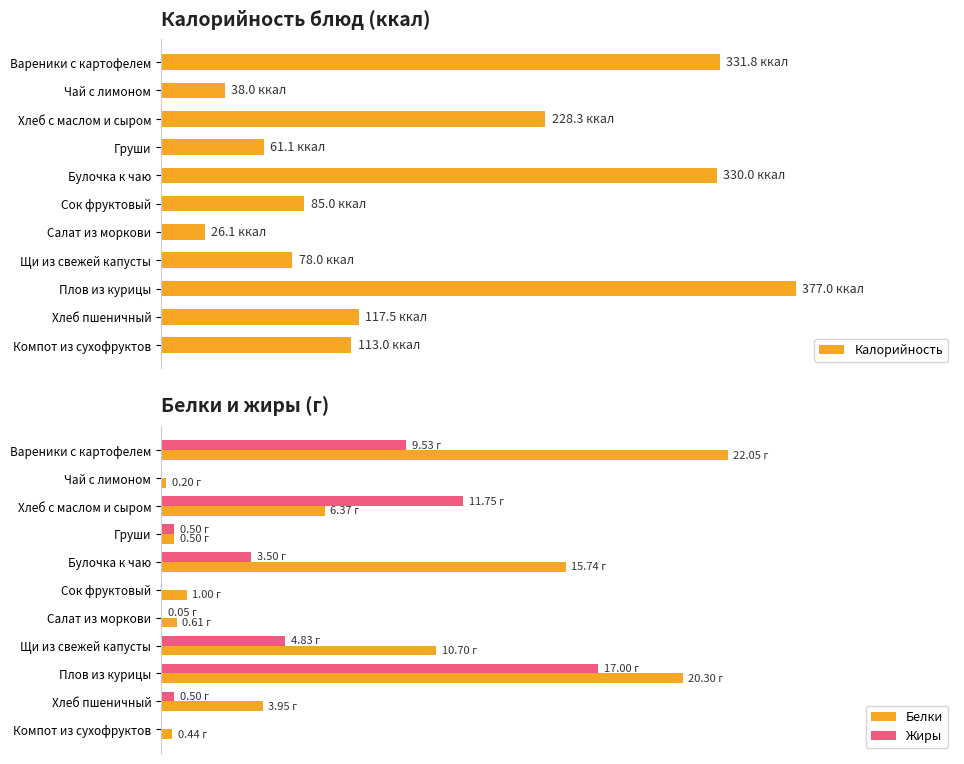

Between Чай с лимоном and Плов из курицы, which series saw the biggest shift?

Калорийность